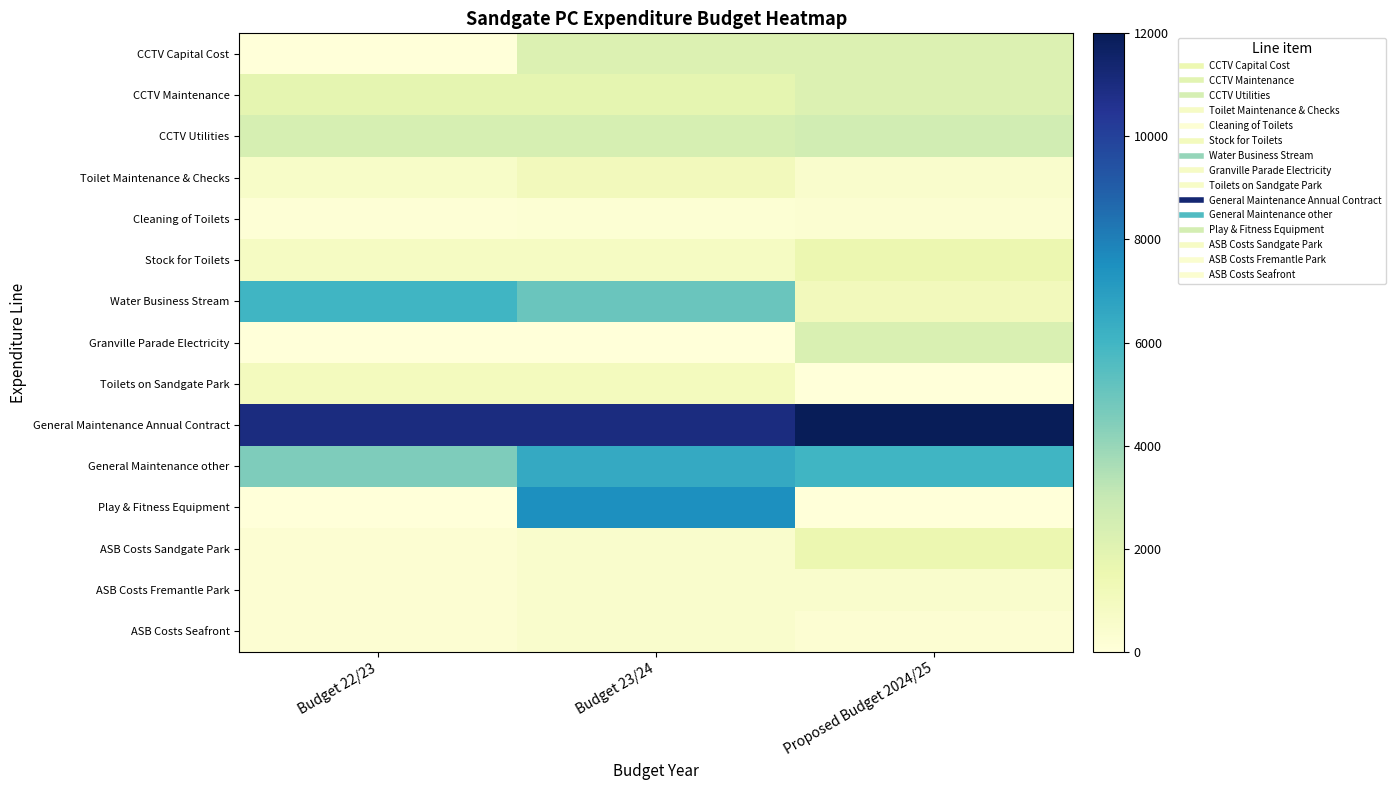

Reading left to right, what are all the values shown in this chart?

CCTV Capital Cost: Budget 22/23=0	Budget 23/24=2200	Proposed Budget 2024/25=2200
CCTV Maintenance: Budget 22/23=1800	Budget 23/24=1800	Proposed Budget 2024/25=2200
CCTV Utilities: Budget 22/23=2400	Budget 23/24=2400	Proposed Budget 2024/25=2600
Toilet Maintenance & Checks: Budget 22/23=650	Budget 23/24=1100	Proposed Budget 2024/25=500
Cleaning of Toilets: Budget 22/23=150	Budget 23/24=200	Proposed Budget 2024/25=300
Stock for Toilets: Budget 22/23=800	Budget 23/24=800	Proposed Budget 2024/25=1500
Water Business Stream: Budget 22/23=6000	Budget 23/24=5000	Proposed Budget 2024/25=1100
Granville Parade Electricity: Budget 22/23=0	Budget 23/24=0	Proposed Budget 2024/25=2250
Toilets on Sandgate Park: Budget 22/23=1000	Budget 23/24=1000	Proposed Budget 2024/25=0
General Maintenance Annual Contract: Budget 22/23=11000	Budget 23/24=11000	Proposed Budget 2024/25=12000
General Maintenance other: Budget 22/23=4500	Budget 23/24=6500	Proposed Budget 2024/25=6000
Play & Fitness Equipment: Budget 22/23=0	Budget 23/24=7500	Proposed Budget 2024/25=0
ASB Costs Sandgate Park: Budget 22/23=250	Budget 23/24=500	Proposed Budget 2024/25=1500
ASB Costs Fremantle Park: Budget 22/23=250	Budget 23/24=500	Proposed Budget 2024/25=500
ASB Costs Seafront: Budget 22/23=250	Budget 23/24=500	Proposed Budget 2024/25=250